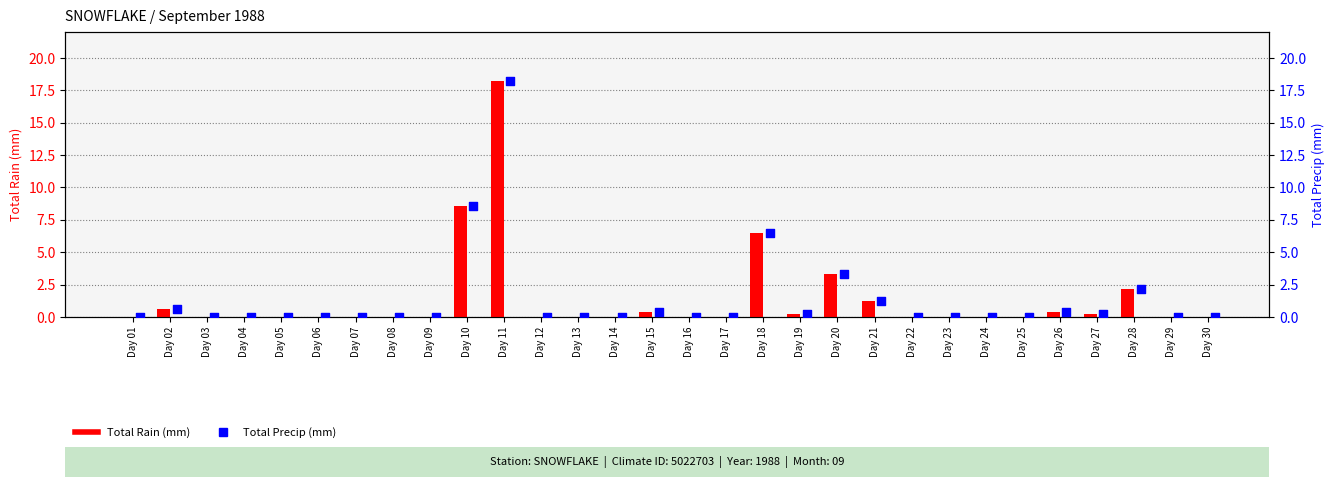

Which series contains the highest Y value?

Total Rain (mm)